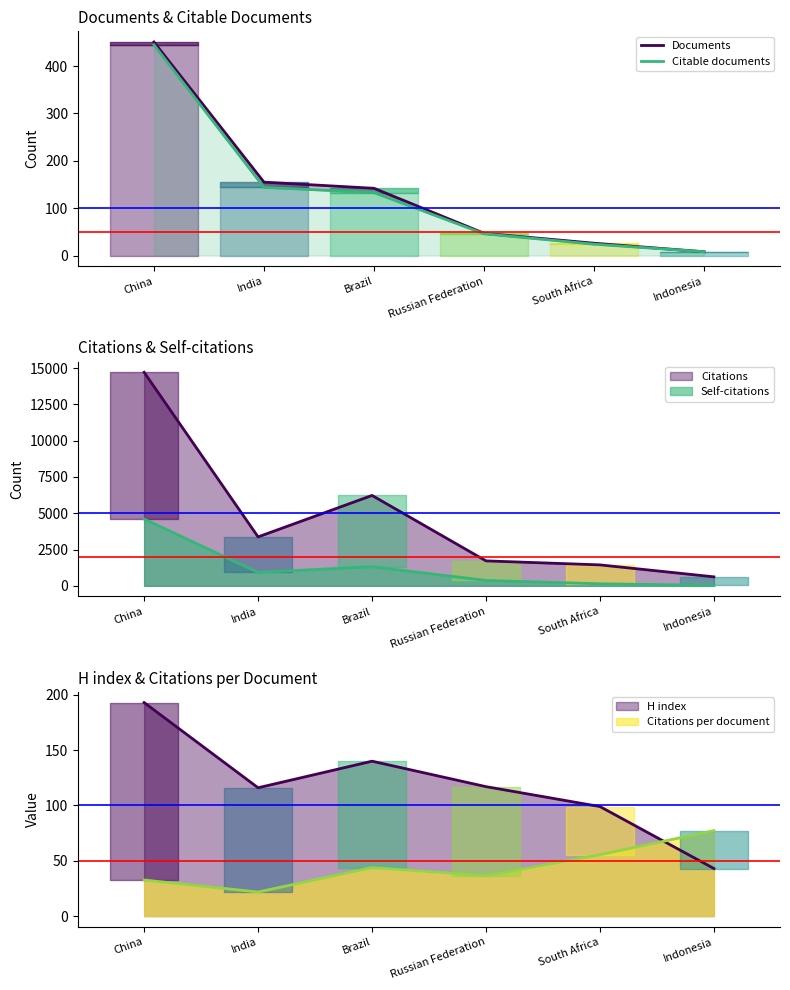

True or false: Citable documents and Documents intersect in this chart.

False